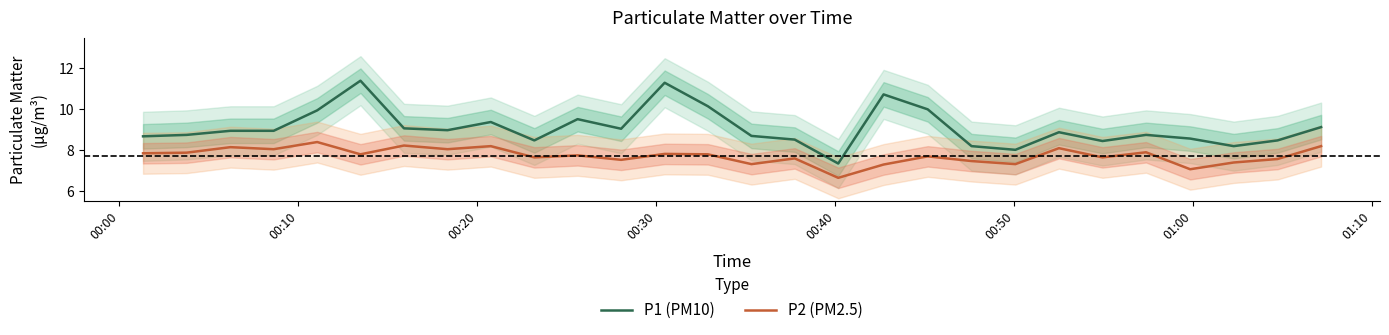

True or false: P1 (PM10) and P2 (PM2.5) cross at least once.

False